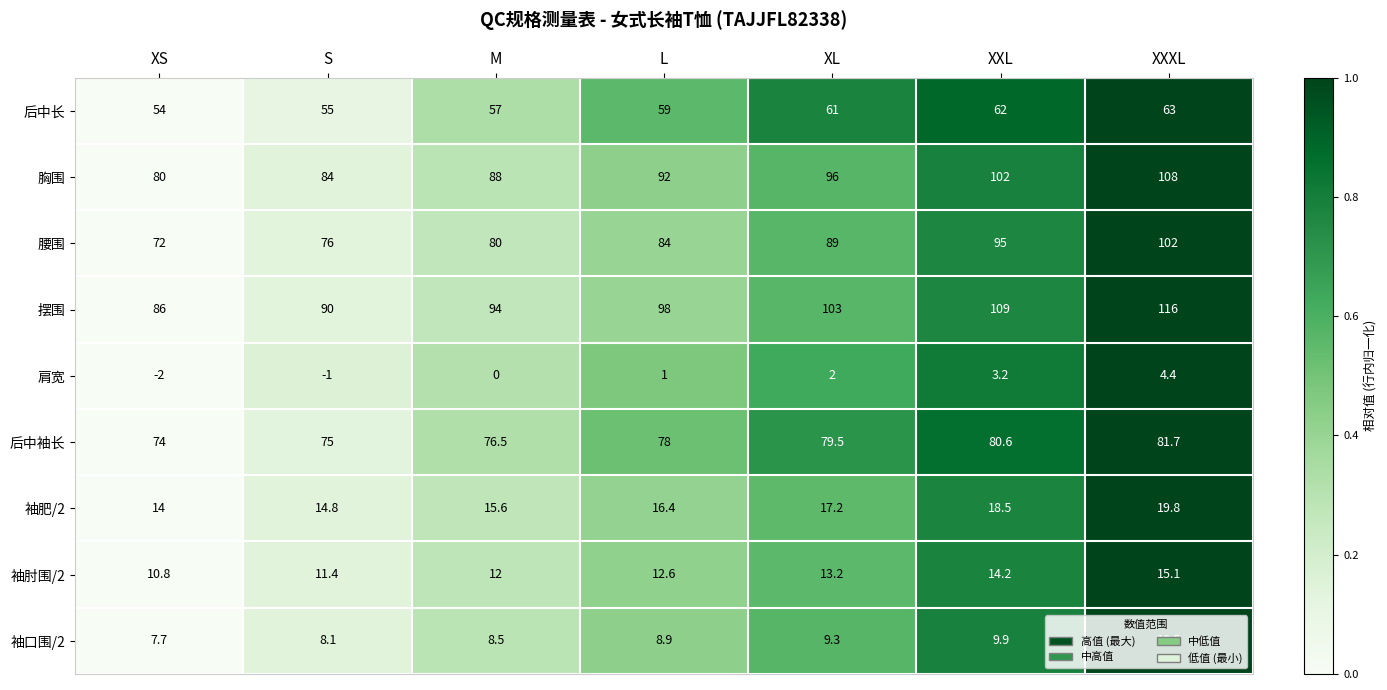

How many categories are shown in the chart?

7